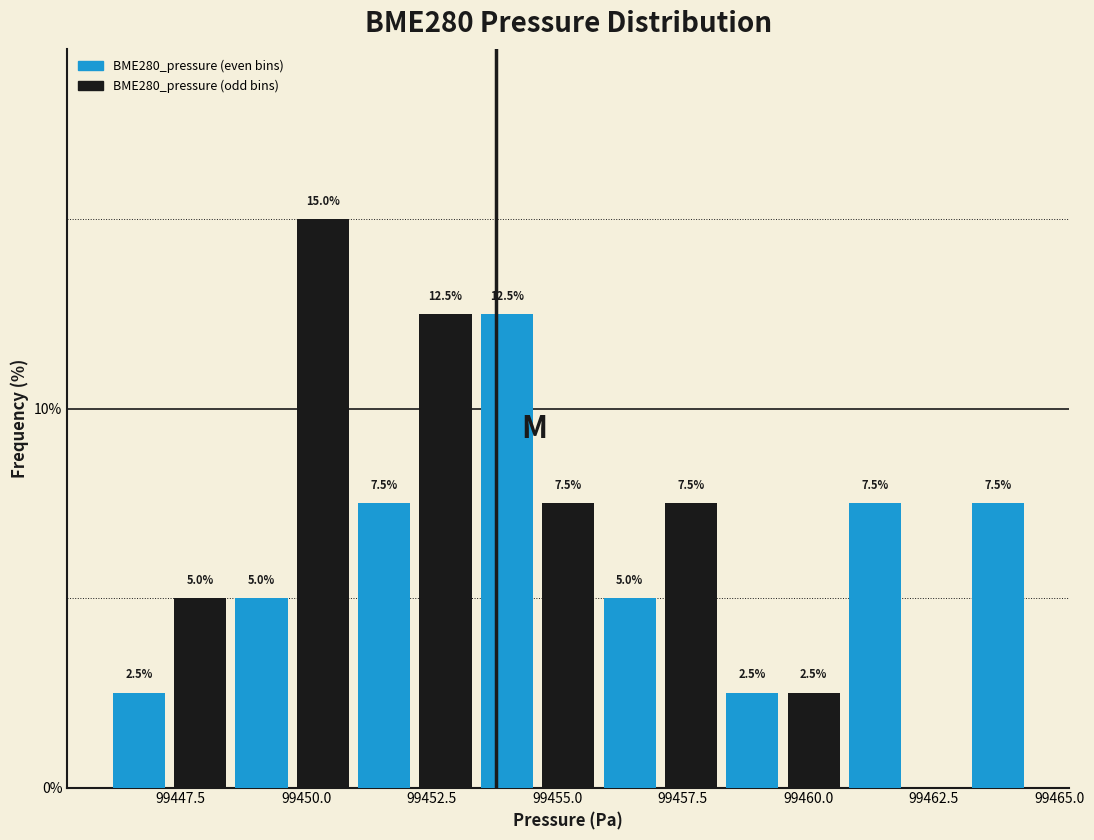

Around what value on the x-axis is the tallest bar? Give the approximate position of its centre, as read against the axis.

99450.5